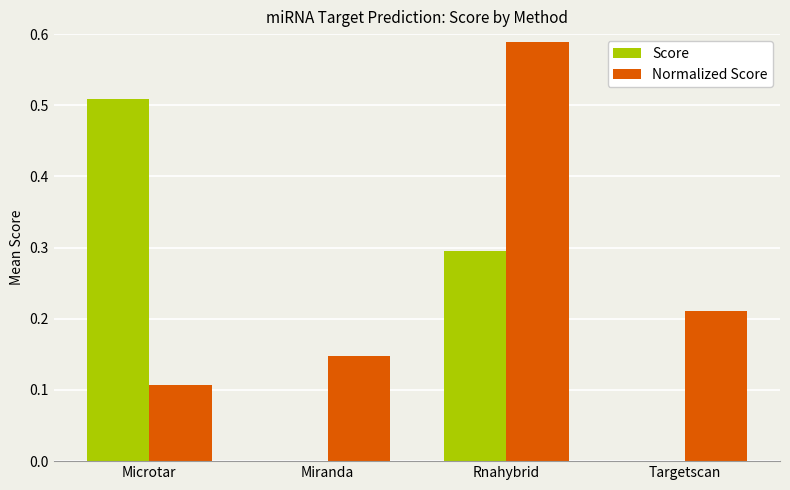

Which category has the highest value in the Score series?

Microtar